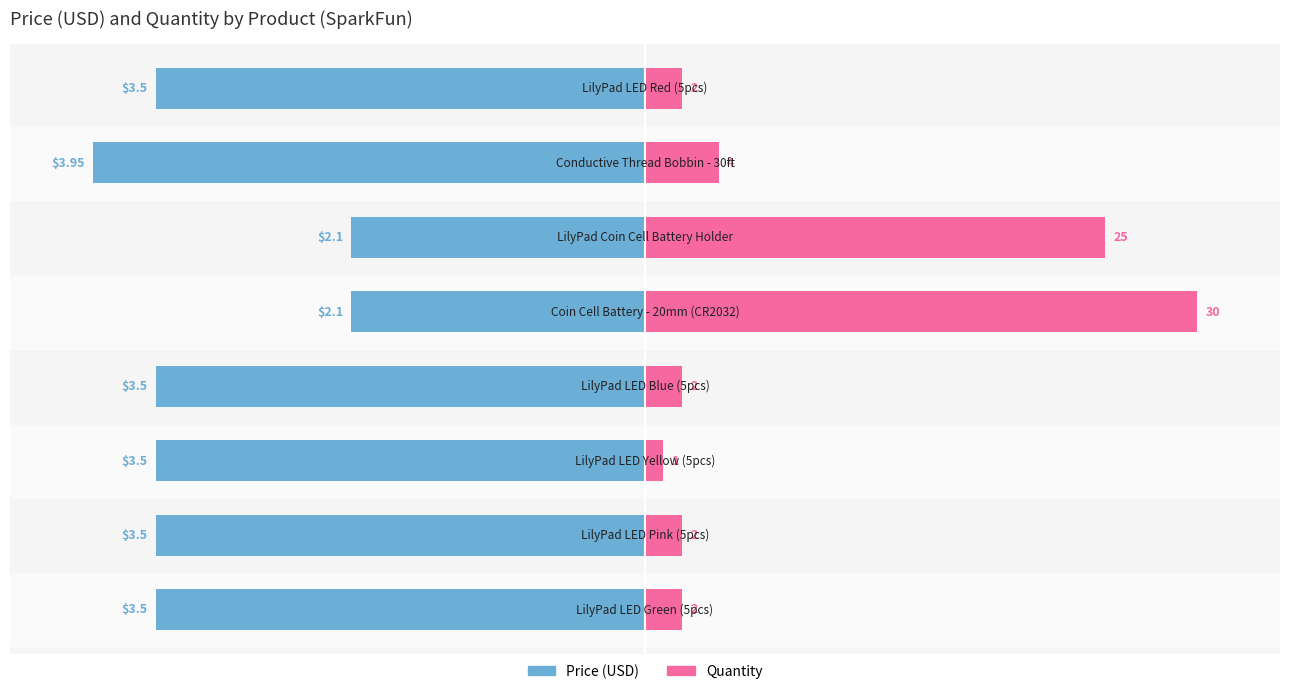

True or false: Quantity has a value of 139.8 at 4.

False